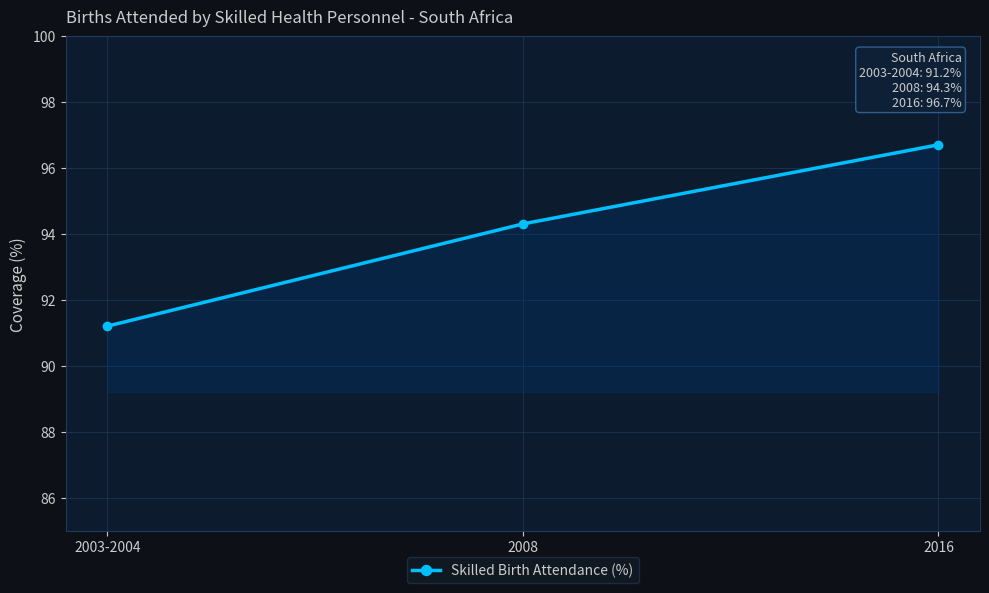

What is the difference between the maximum and minimum values?

5.5